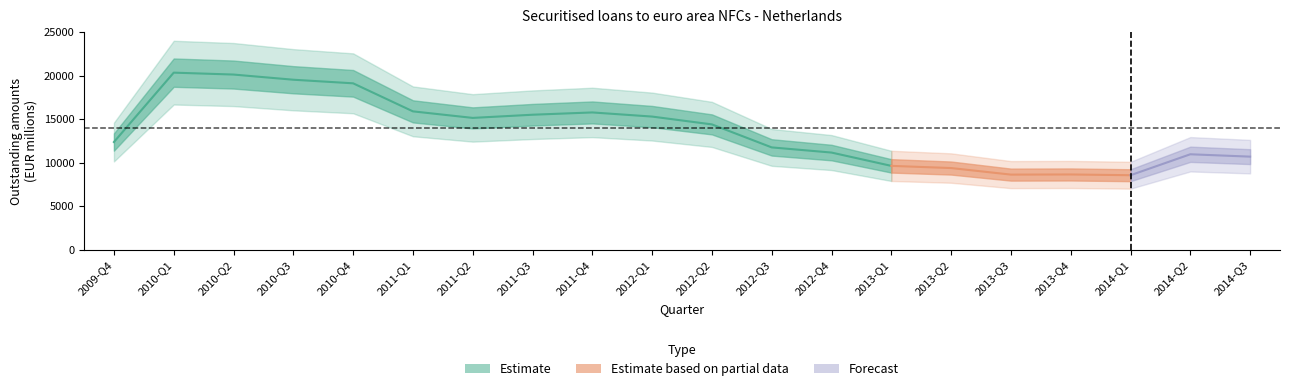

How many lines are shown in the chart?

1